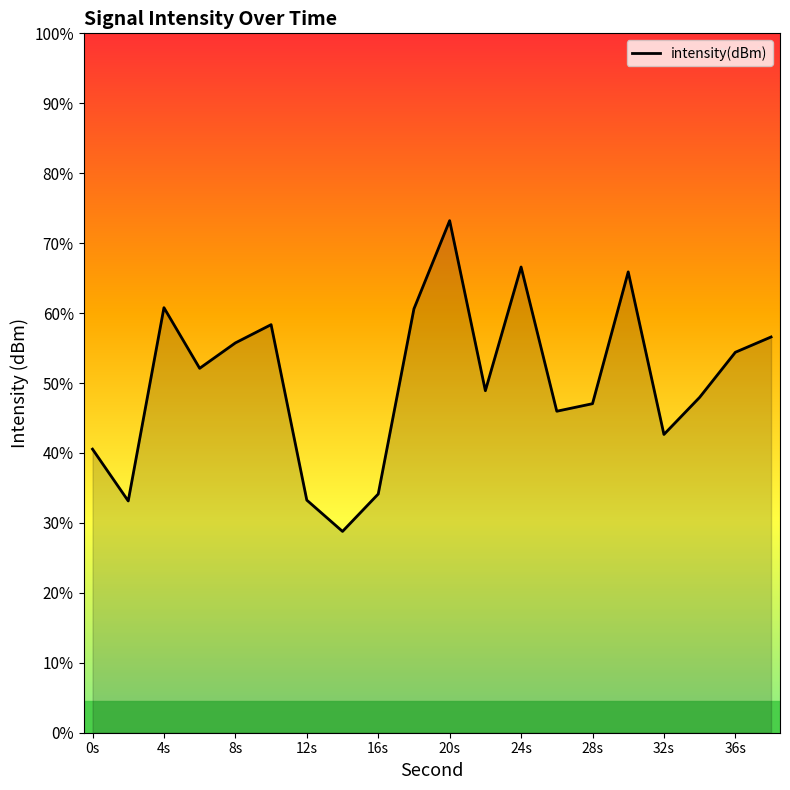

At which category does the chart reach its peak across all series?

20s